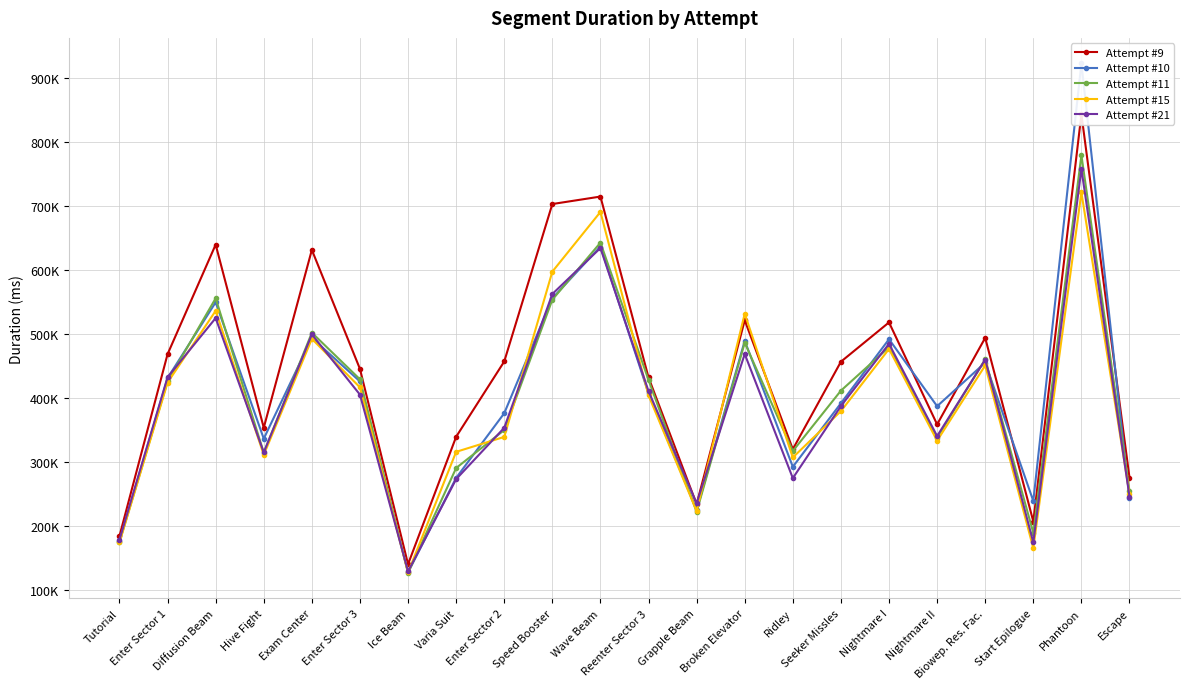

Which series changed the most between Hive Fight and Wave Beam?

Attempt #15